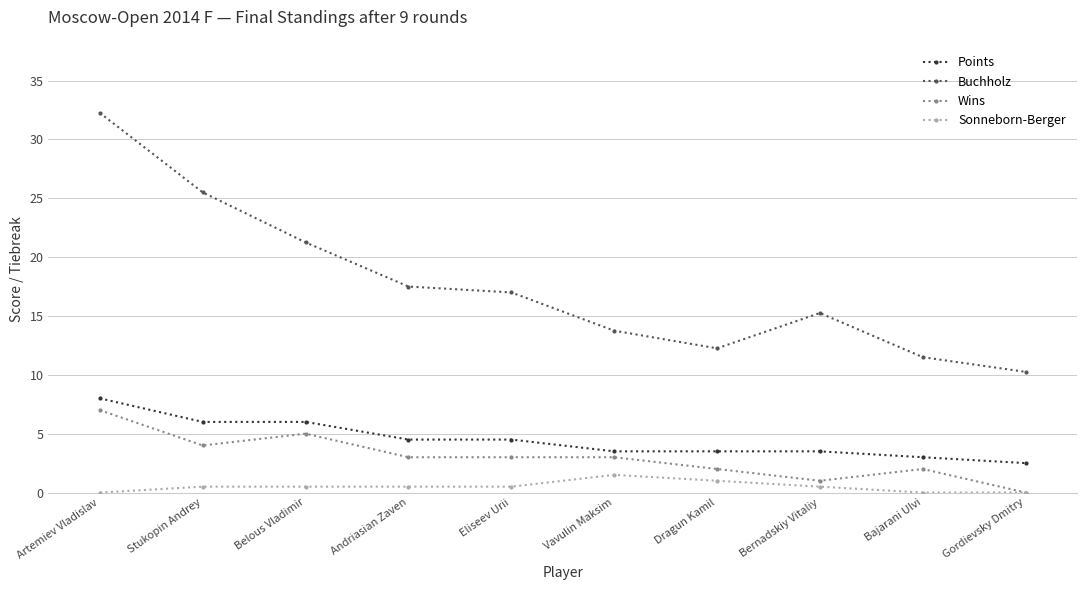

What is the approximate value of Wins at Bajarani Ulvi?

2.0